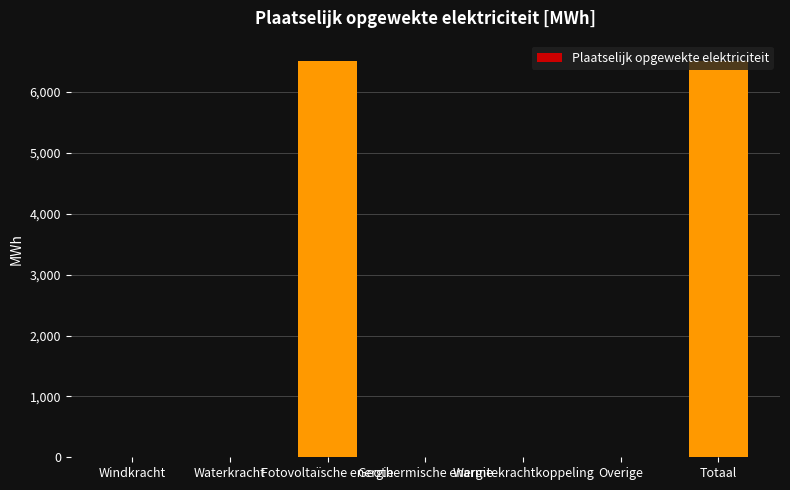

What is the change in value from Windkracht to Fotovoltaïsche energie?

+6517.9